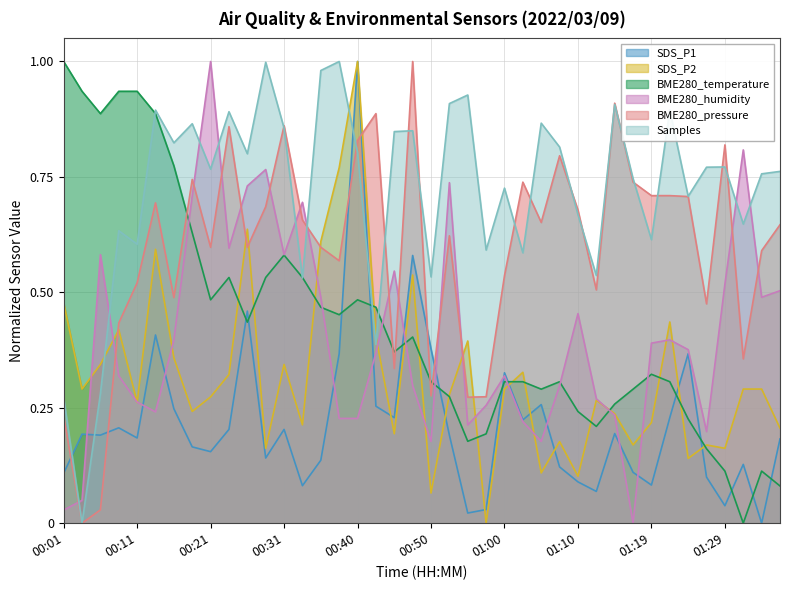

How many interior local peaks does the SDS_P2 series have?

12